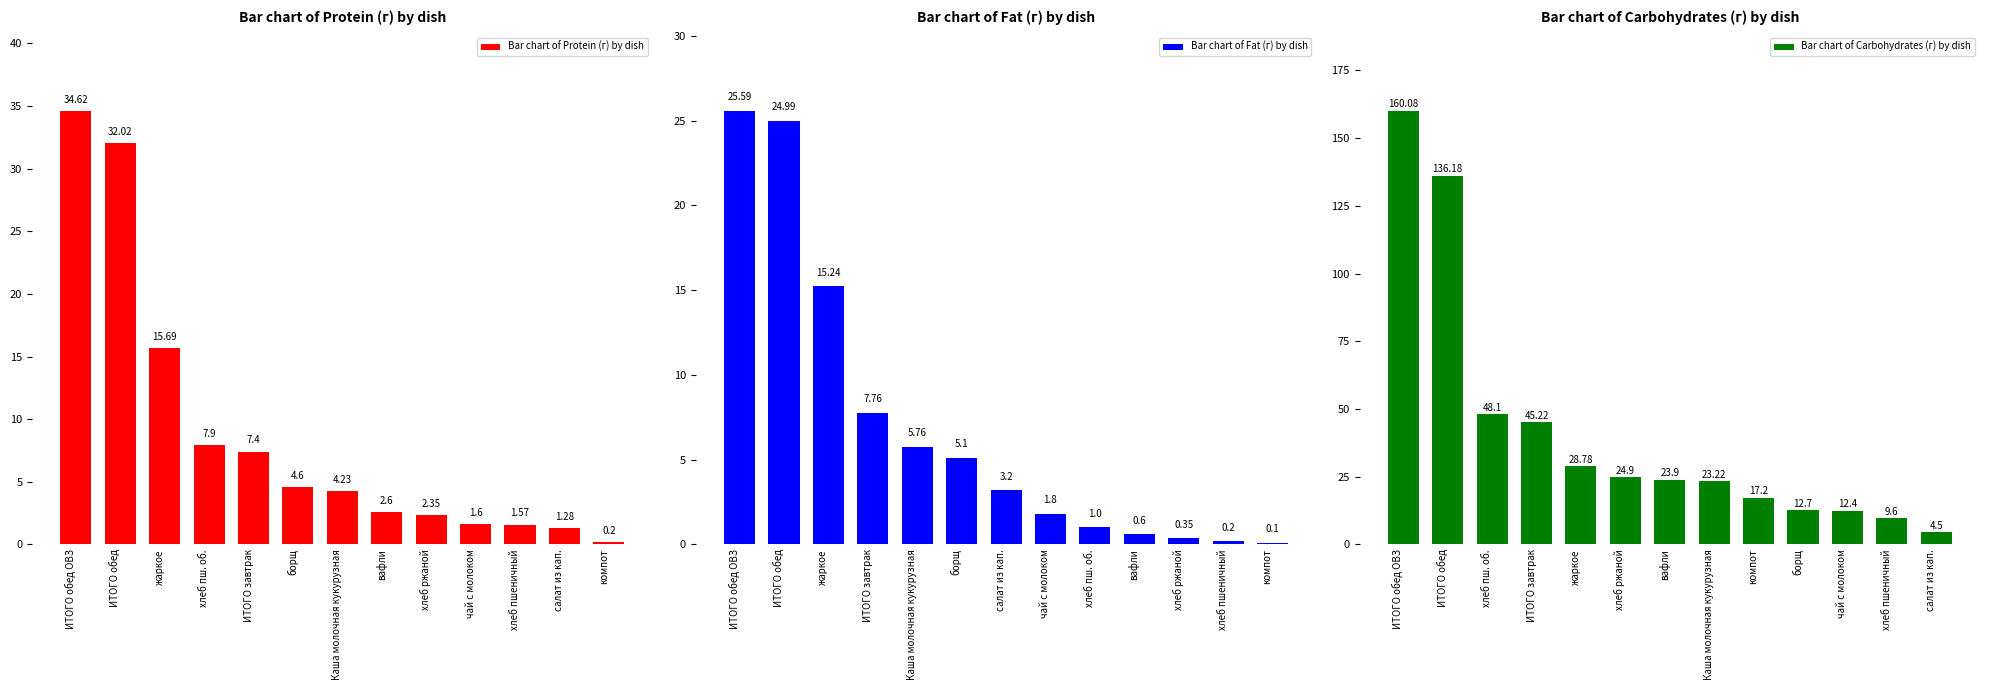

Where is Bar chart of Protein (г) by dish nearest to the value 17?

жаркое